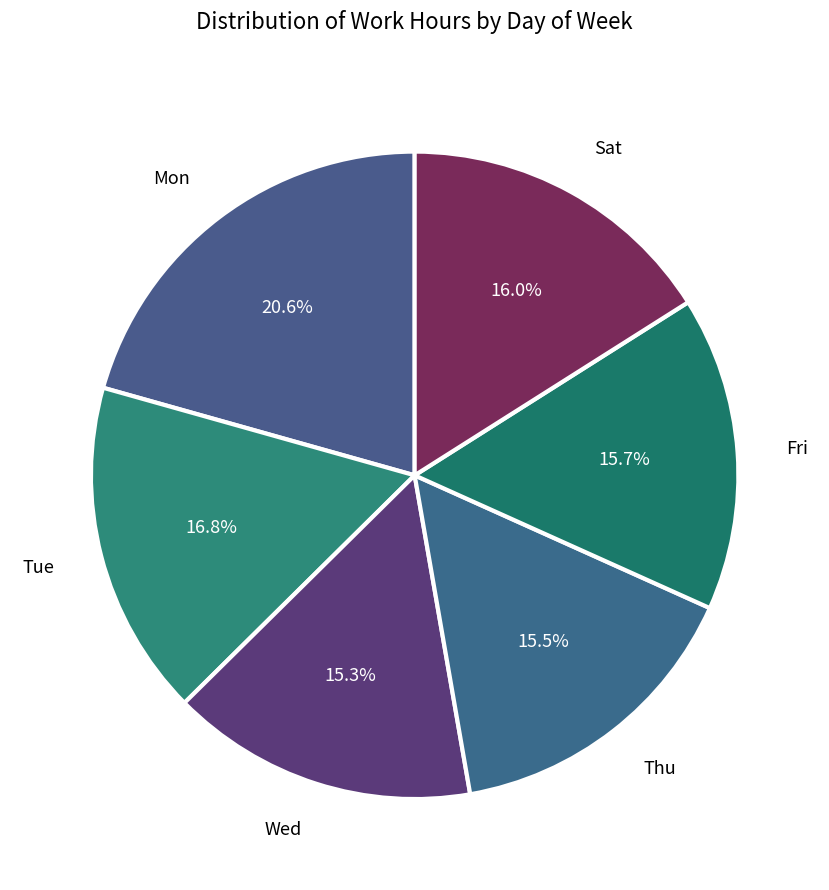

Approximately how many times larger is the value at Tue compared to Fri?

1.1